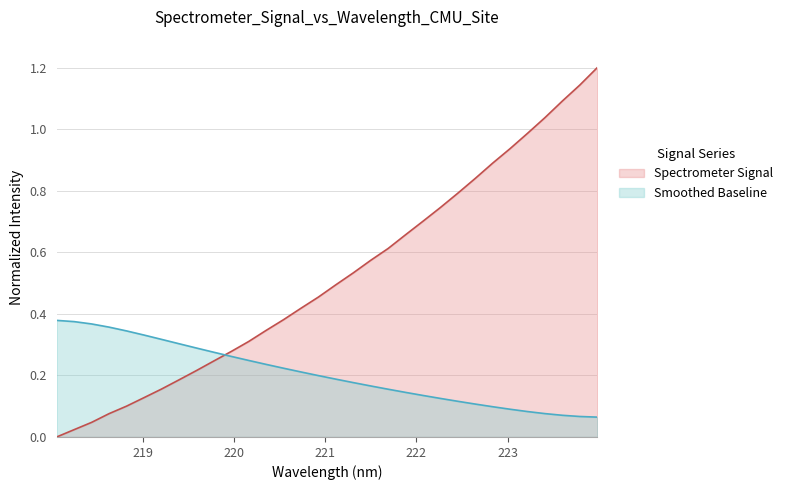

What is the change in value from 218.442 to 222.0721?

+0.7